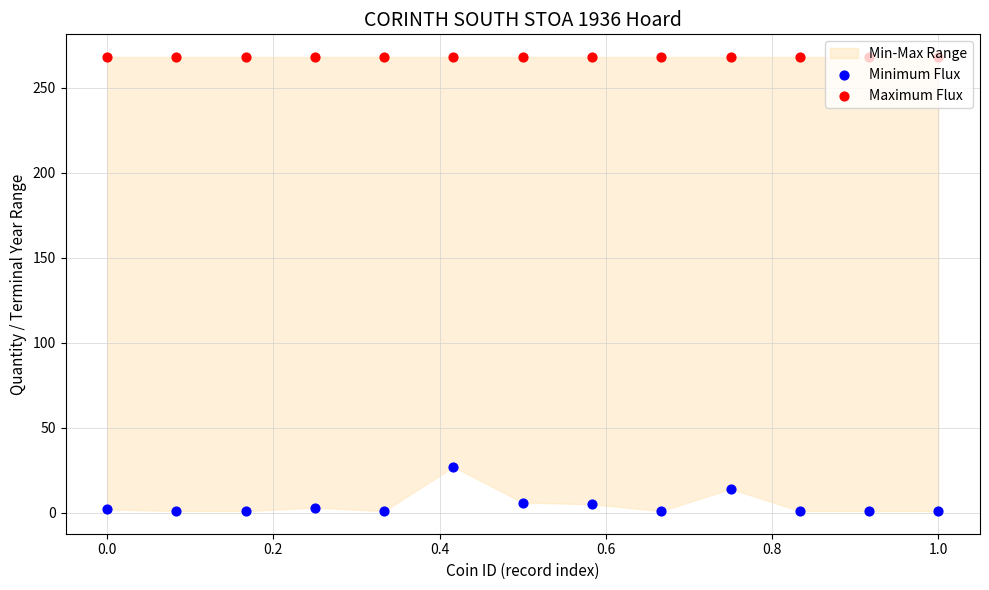

Which series reaches the minimum Y coordinate?

Minimum Flux